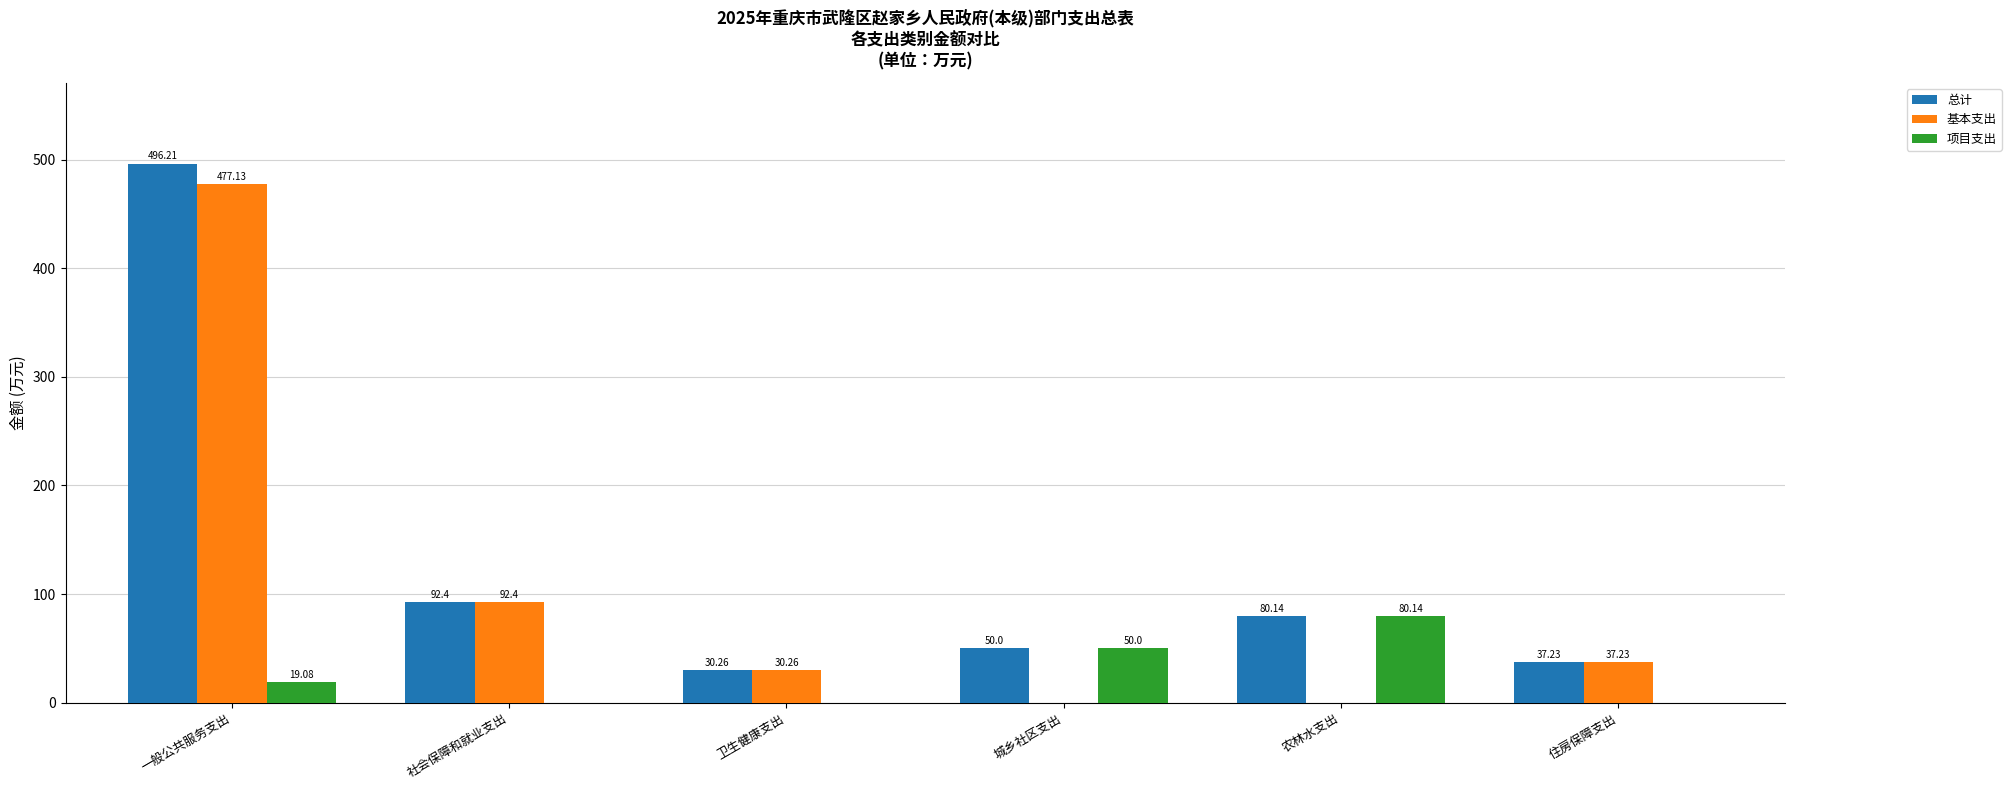

The value of 基本支出 at 城乡社区支出 is -235.8. True or false?

False